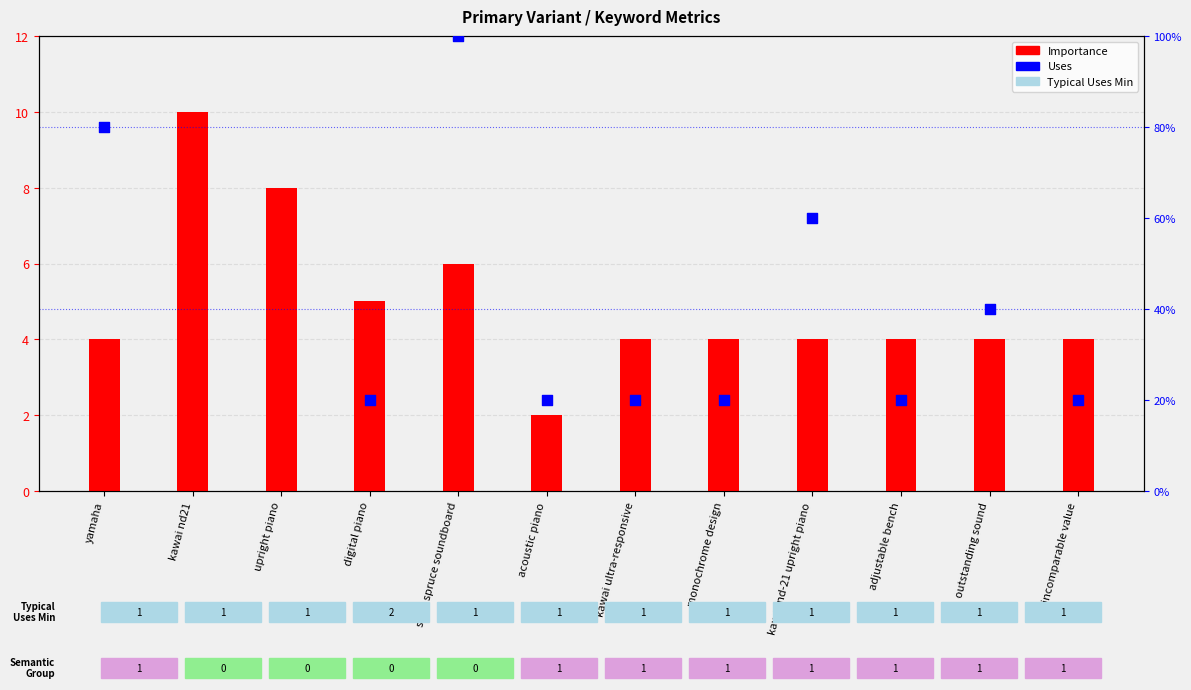

Which series reaches the maximum Y coordinate?

Importance